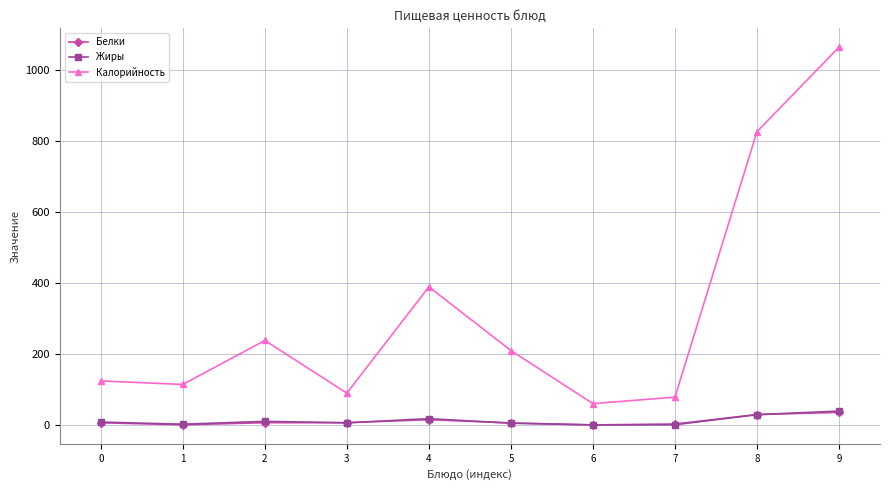

Is the value of Жиры at 2 greater than the value of Калорийность at 4?

No